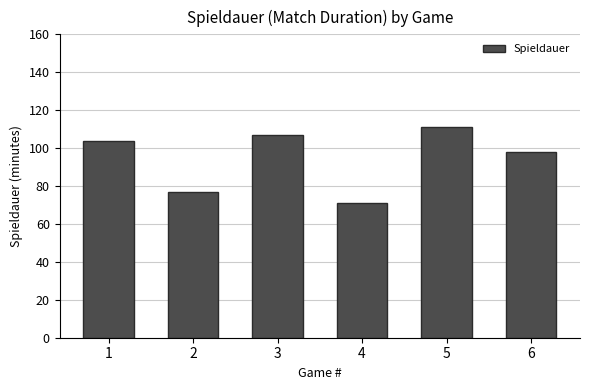

Is it true that the value at 5 is 111?

True